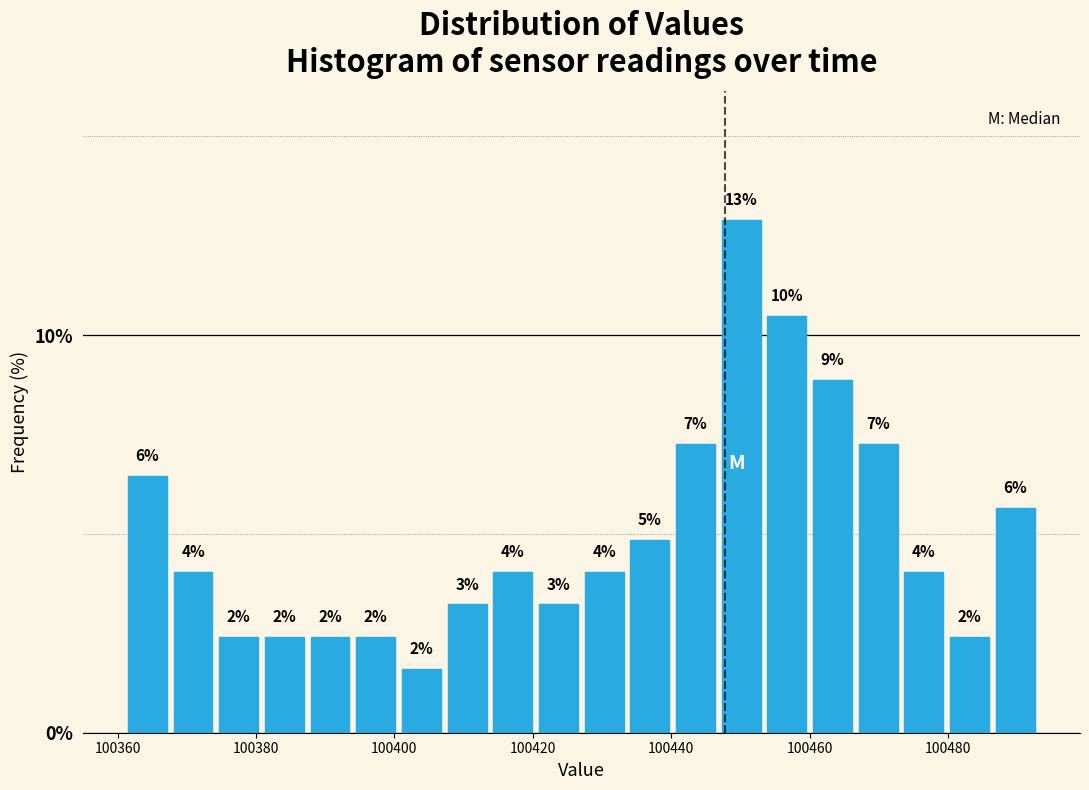

Read against the x-axis, roughly where is the centre of the tallest bar?

100450